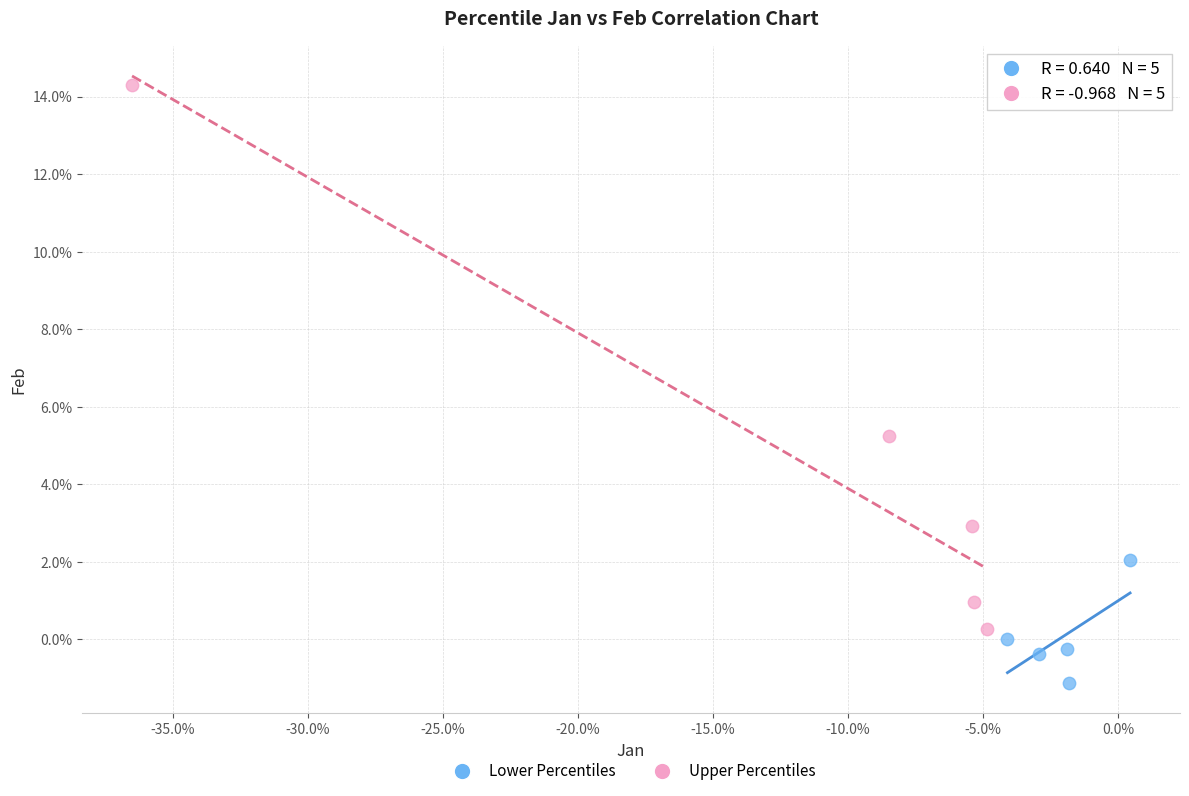

What are all the series names shown in the legend?

Lower Percentiles, Upper Percentiles